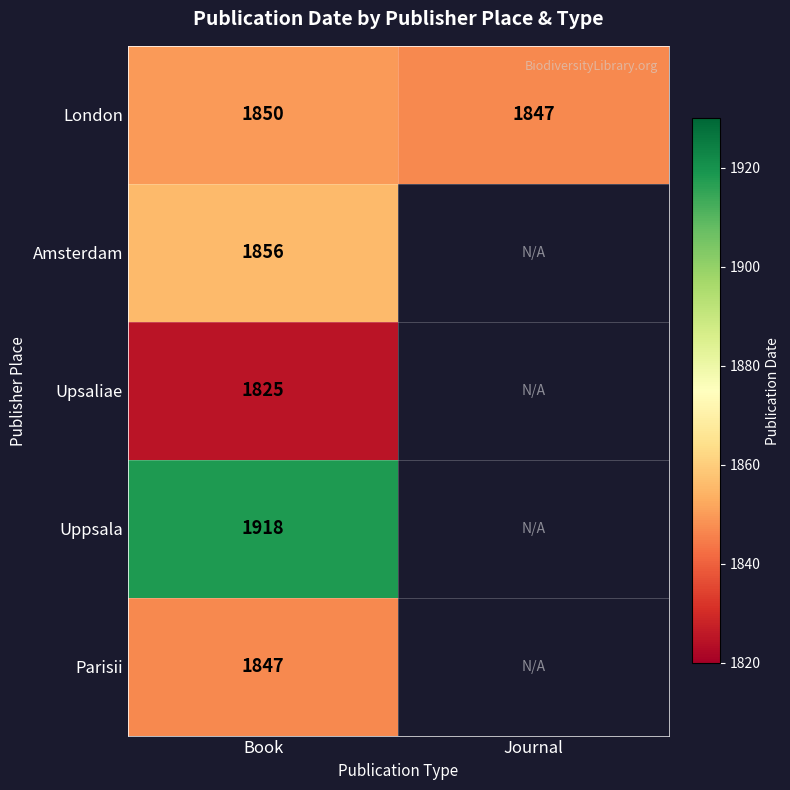

Rank the categories by London value from lowest to highest.

Journal, Book